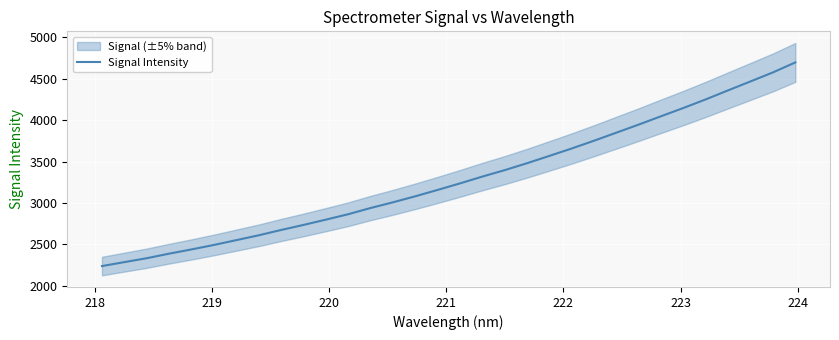

What is the maximum value for Signal Intensity?

4694.9